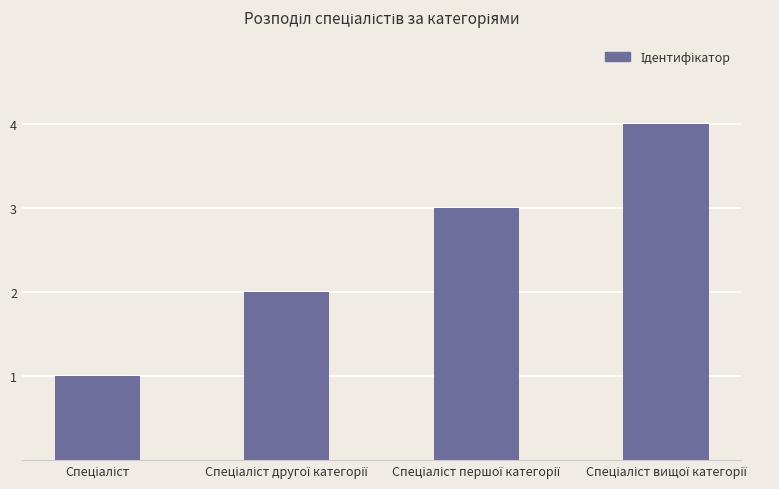

What is the maximum value shown in the chart?

4